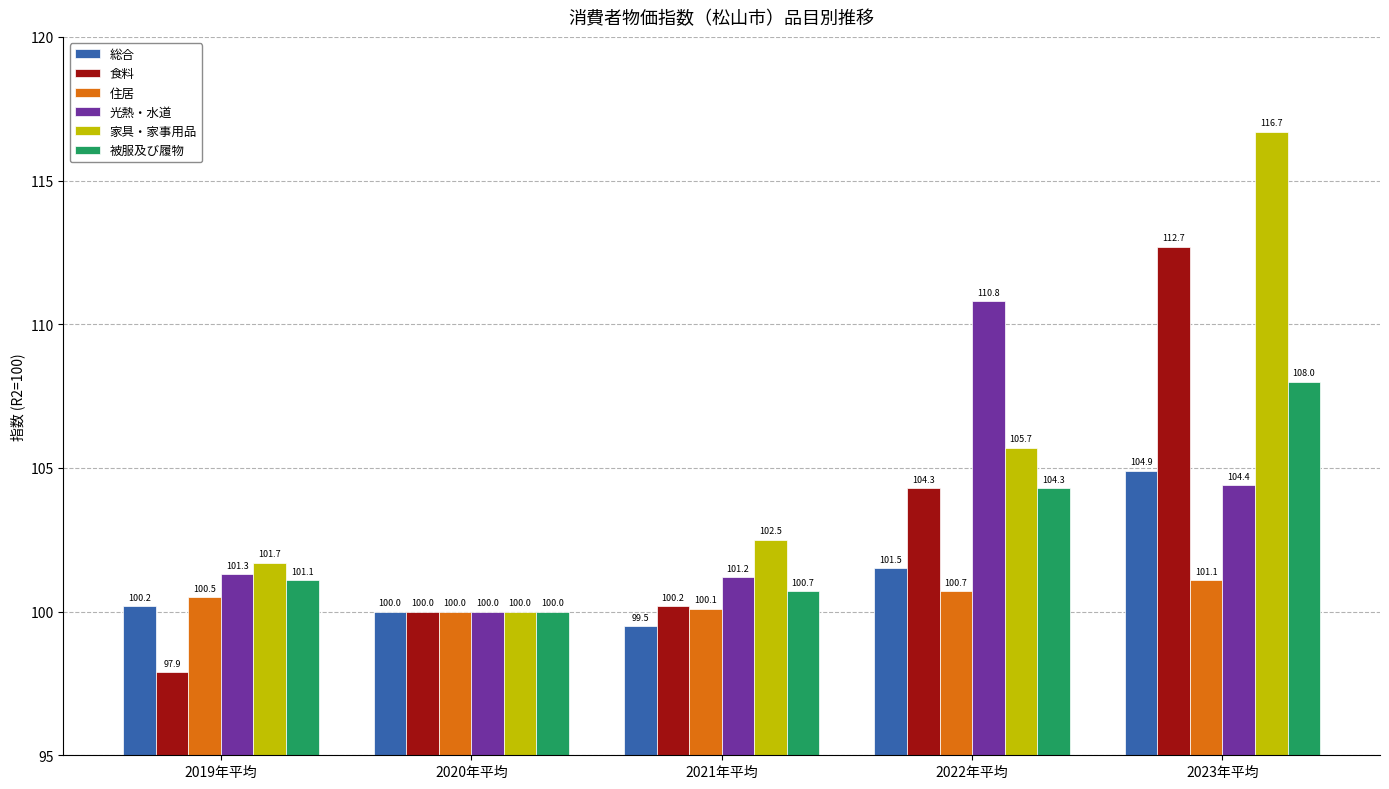

At how many categories does at least one series exceed 108?

2